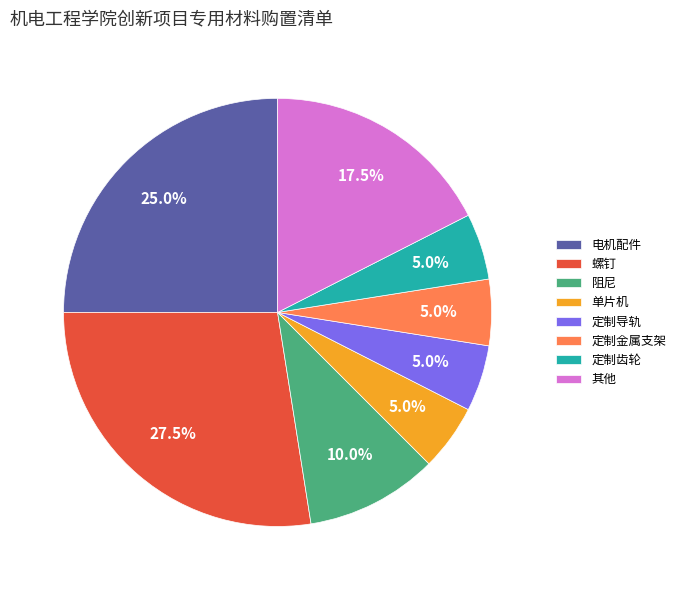

Is 定制齿轮 the majority of the pie?

No